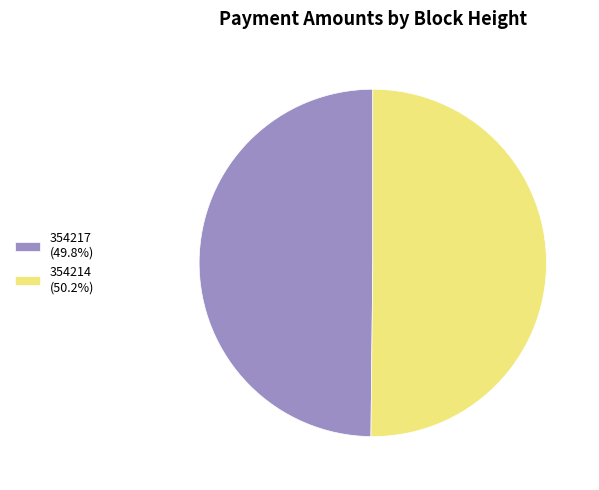

How many segments does this pie chart have?

2